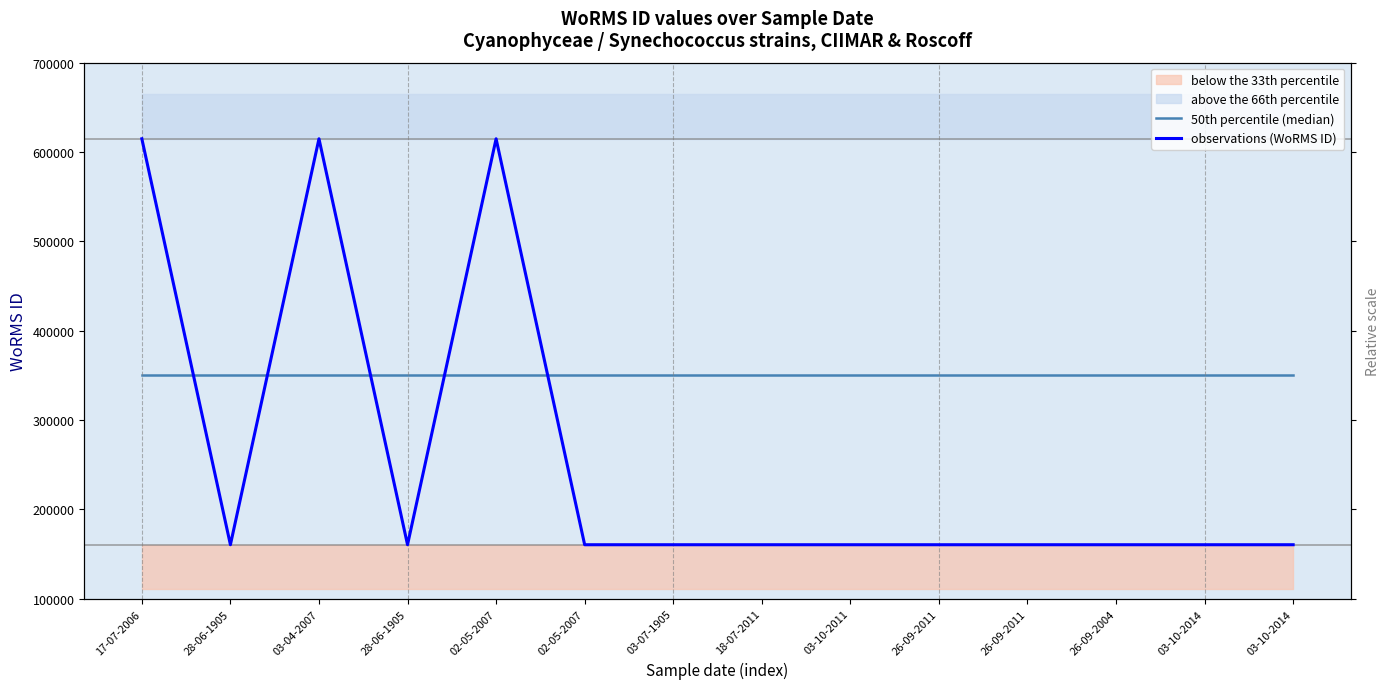

Rank the series by their average value, from highest to lowest.

50th percentile (median), observations (WoRMS ID)